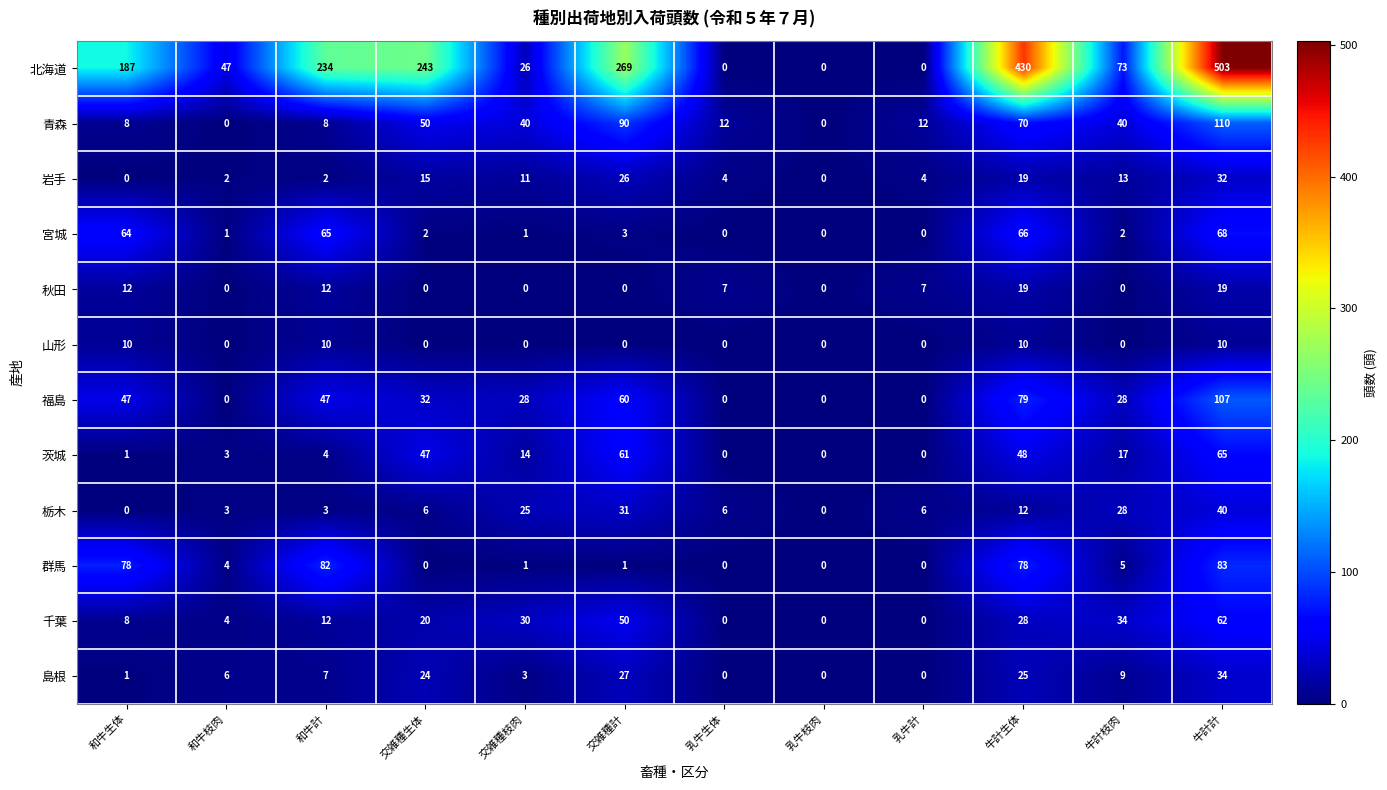

Where does the 福島 series first go above 32?

和牛生体